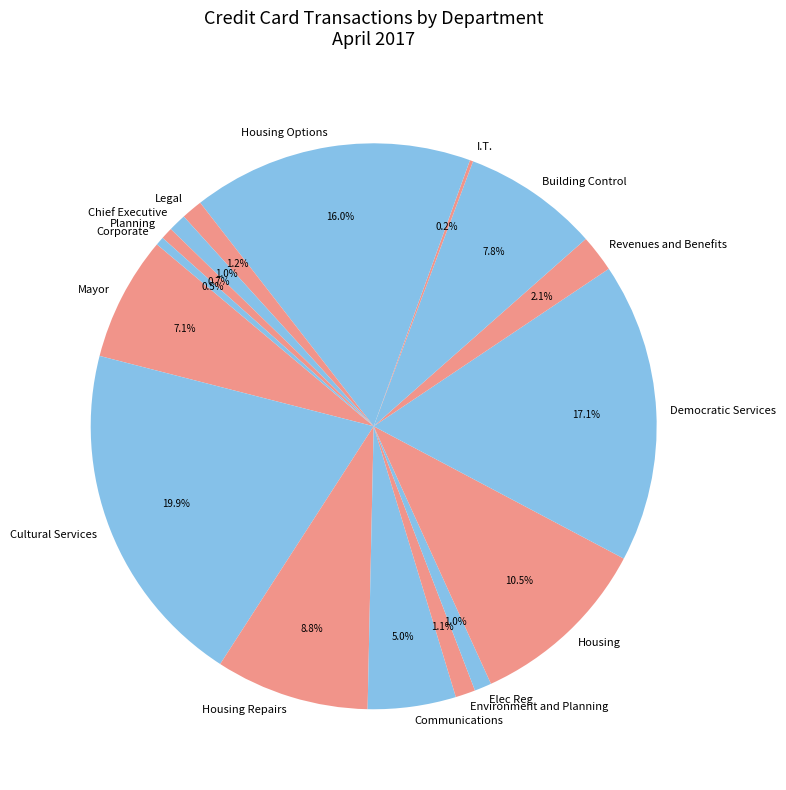

Which category has the biggest portion of the pie?

Cultural Services